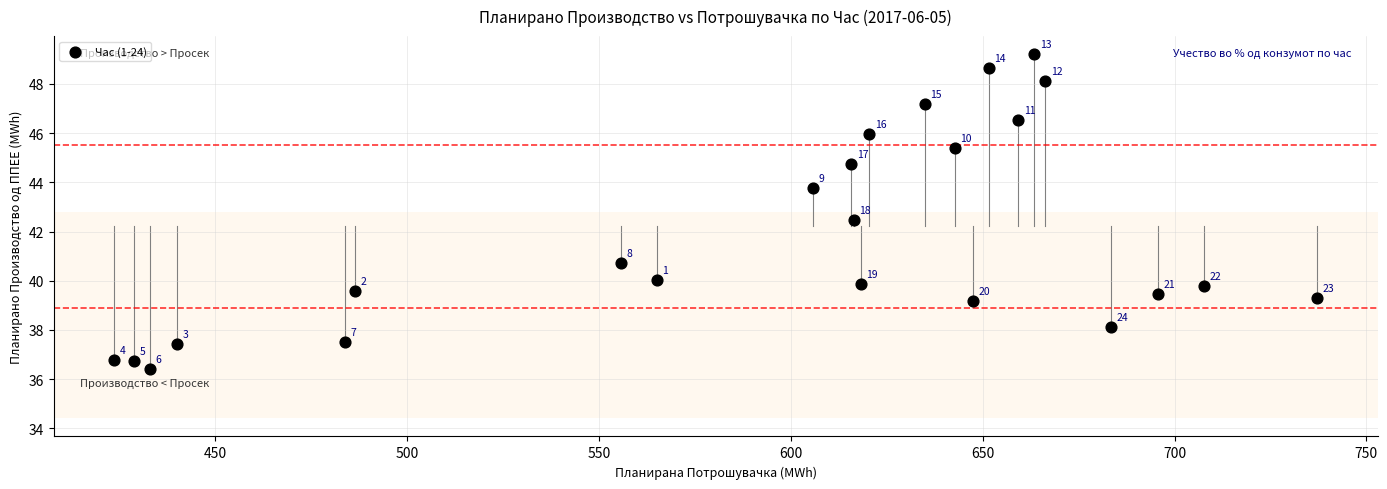

What Y value in the scatter plot is closest to 42?

42.5